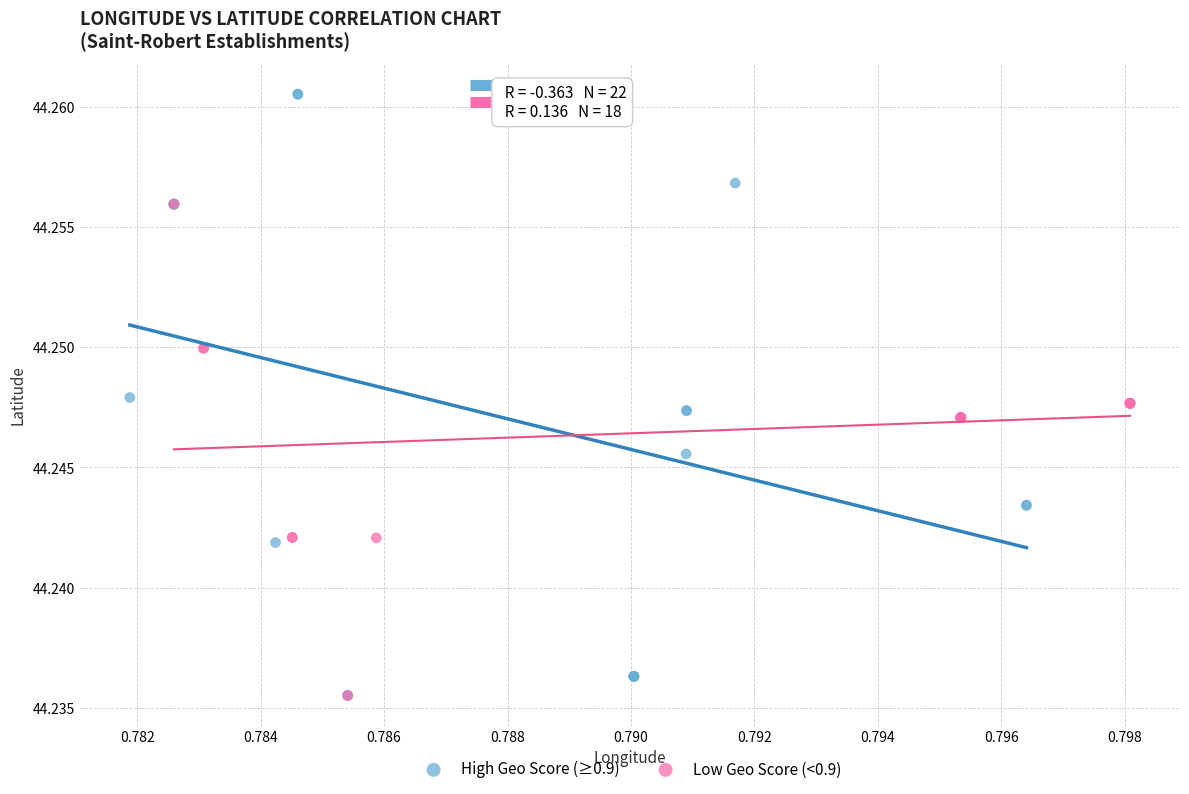

Which series reaches the maximum Y coordinate?

High Geo Score (≥0.9)